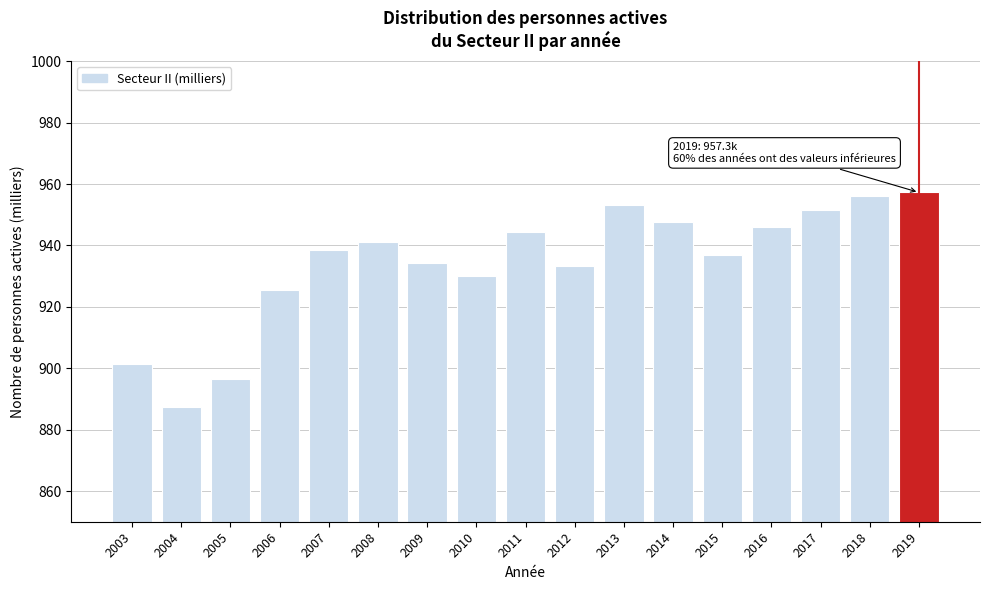

Reading left to right, list all the values displayed in this chart.

2003=901.3	2004=887.2	2005=896.4	2006=925.6	2007=938.5	2008=941.2	2009=934.3	2010=930.0	2011=944.2	2012=933.3	2013=953.1	2014=947.6	2015=936.9	2016=946.0	2017=951.5	2018=956.2	2019=957.3